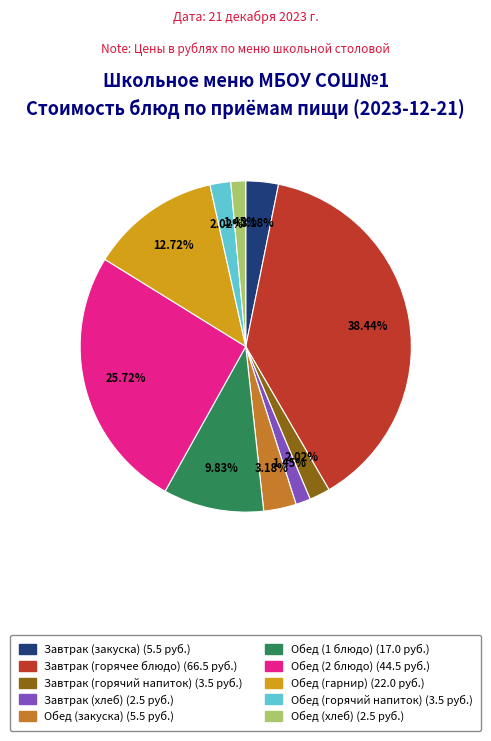

Does Завтрак (горячий напиток) (3.5 руб.) account for over 50% of the chart?

No